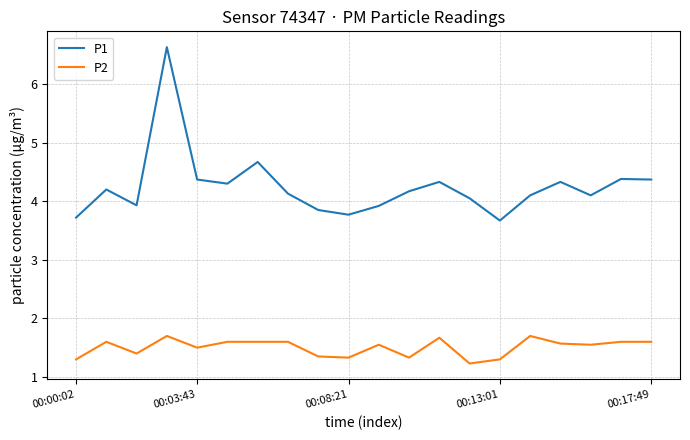

What is the minimum value for P1?

3.7